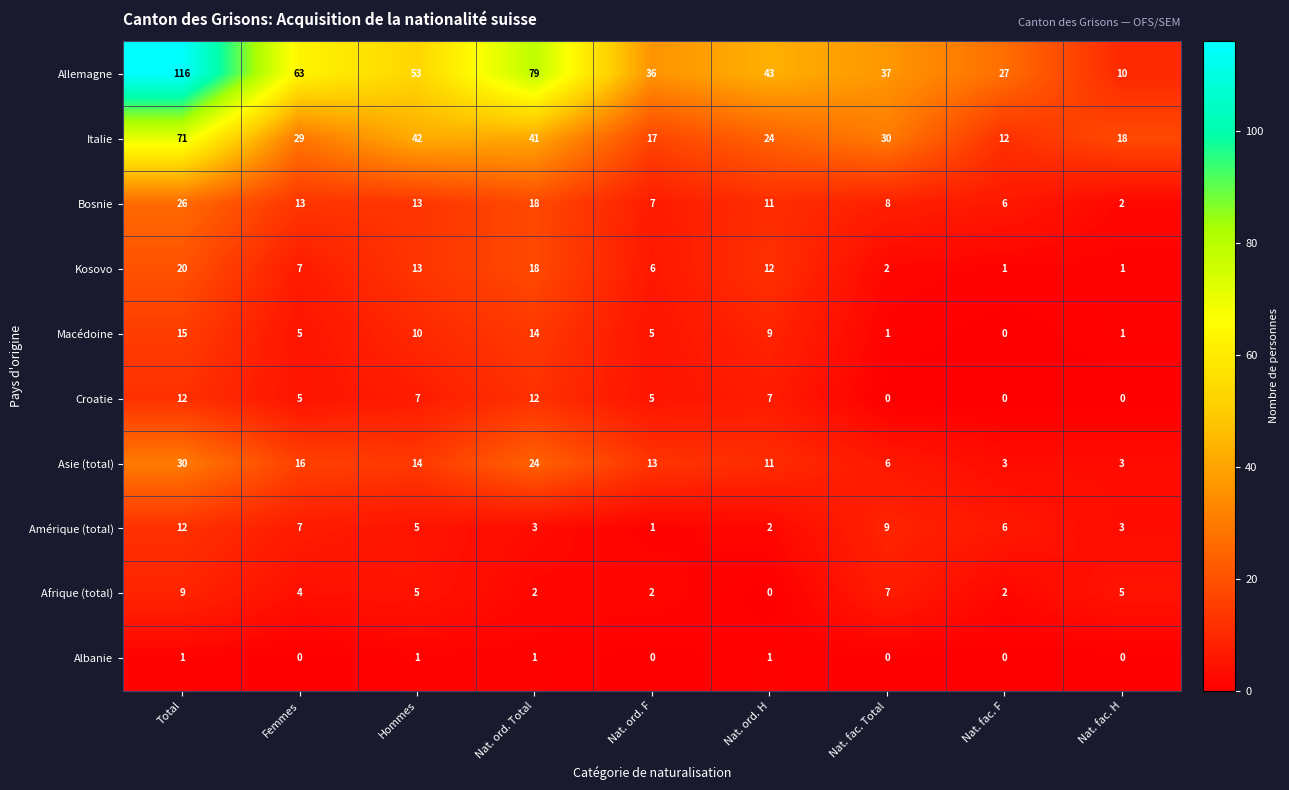

At which label is Italie closest to 41?

Nat. ord. Total